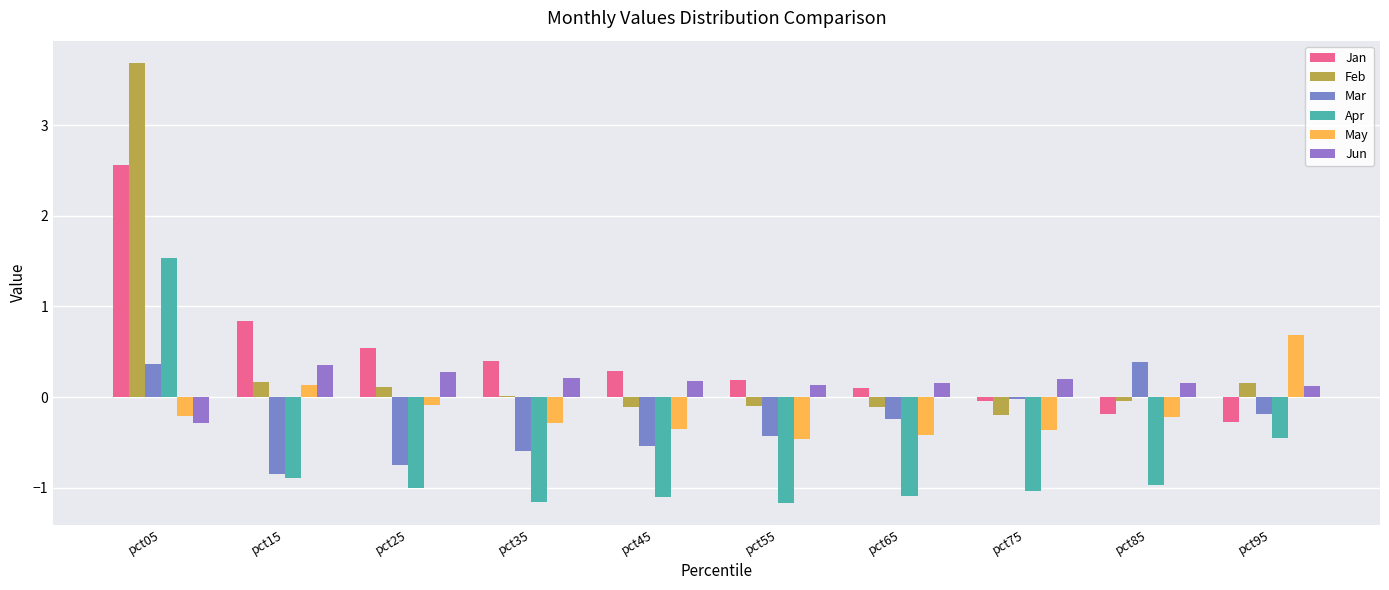

What is the maximum value for Feb?

3.7